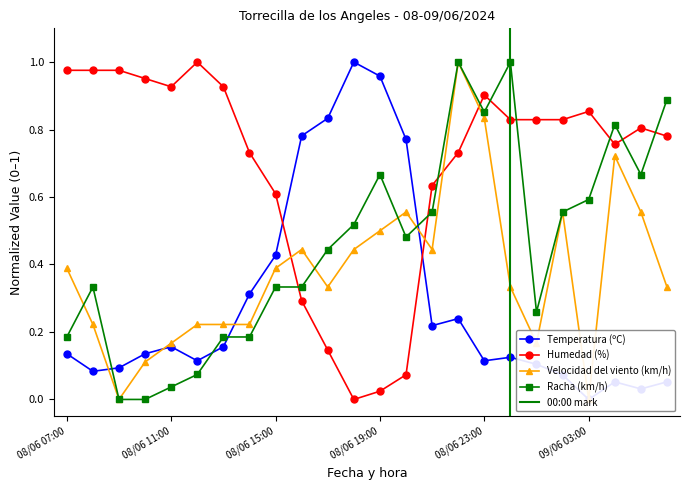

Where do Humedad (%) and Temperatura (ºC) first cross each other?

08/06 15:00 and 08/06 16:00